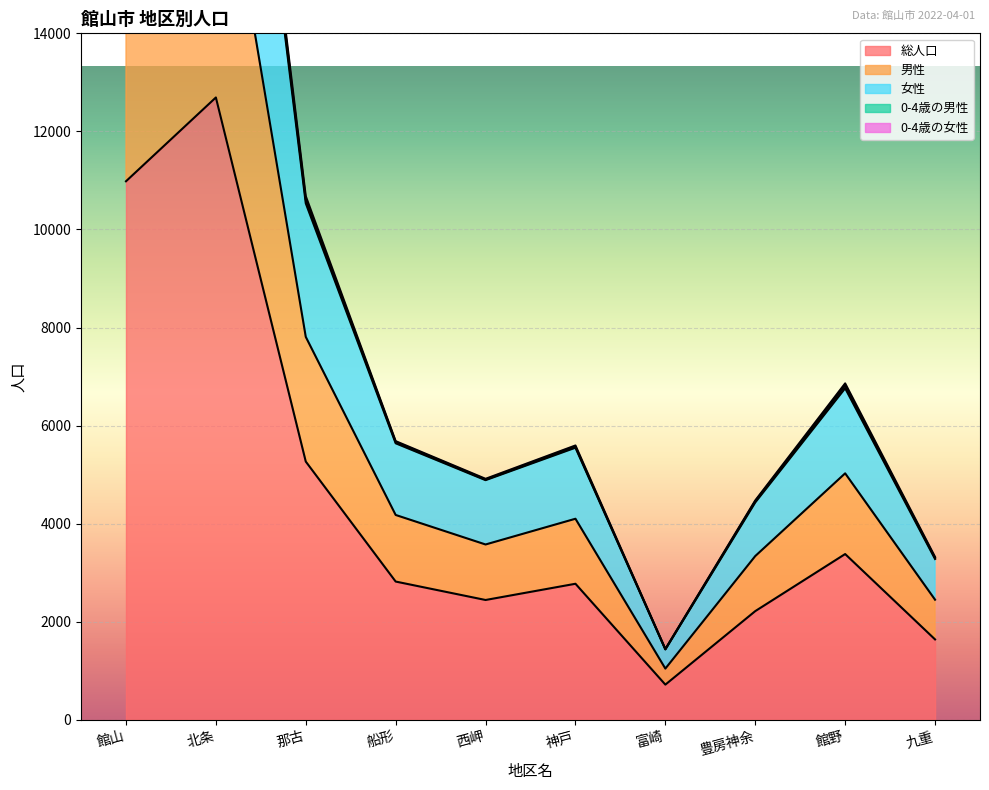

True or false: 0-4歳の男性 and 男性 intersect in this chart.

False